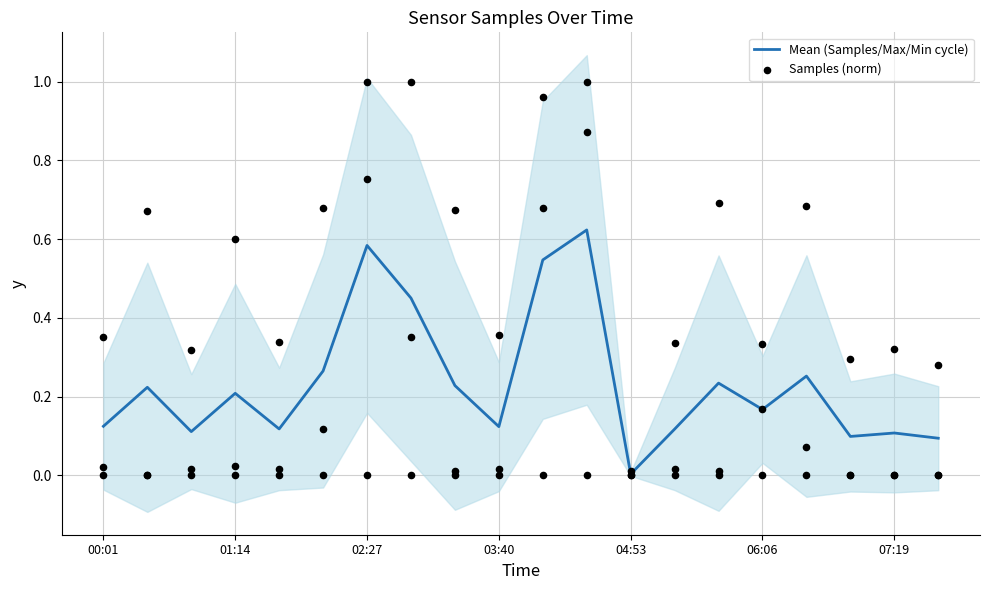

Which series contains the lowest Y value?

Samples (norm)